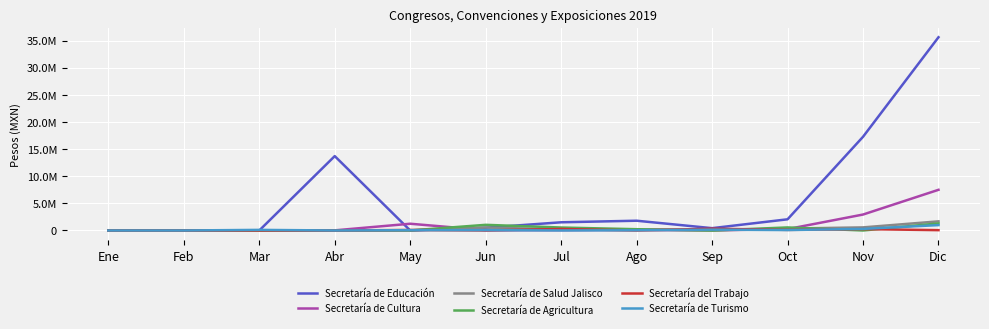

What is the label of the 3rd point from the left?

Mar